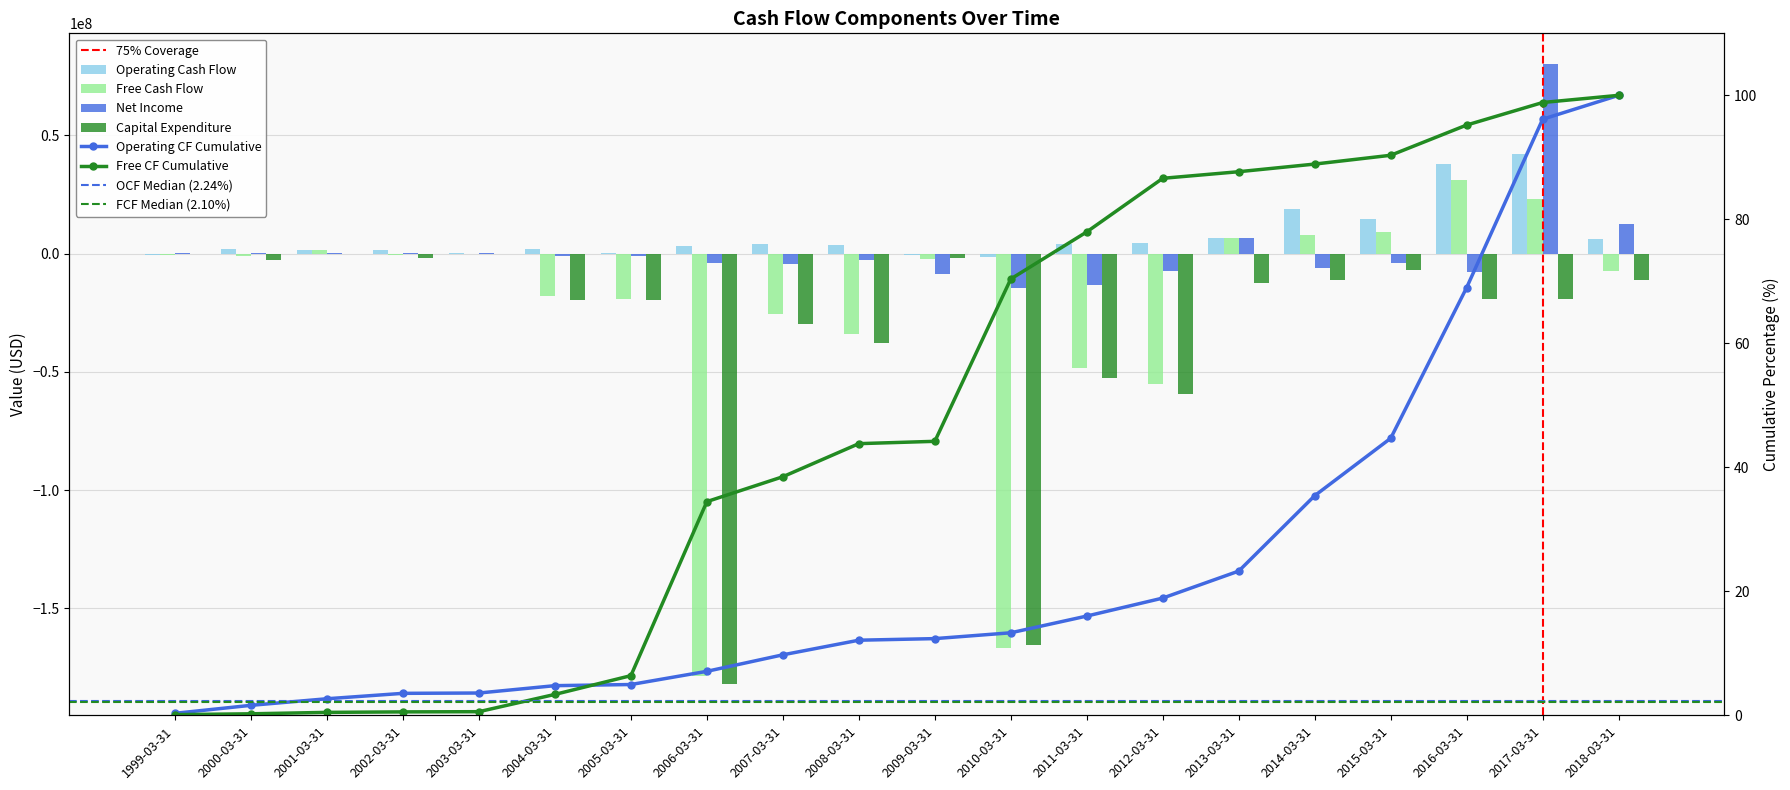

At which label does Capital Expenditure reach its peak?

2001-03-31